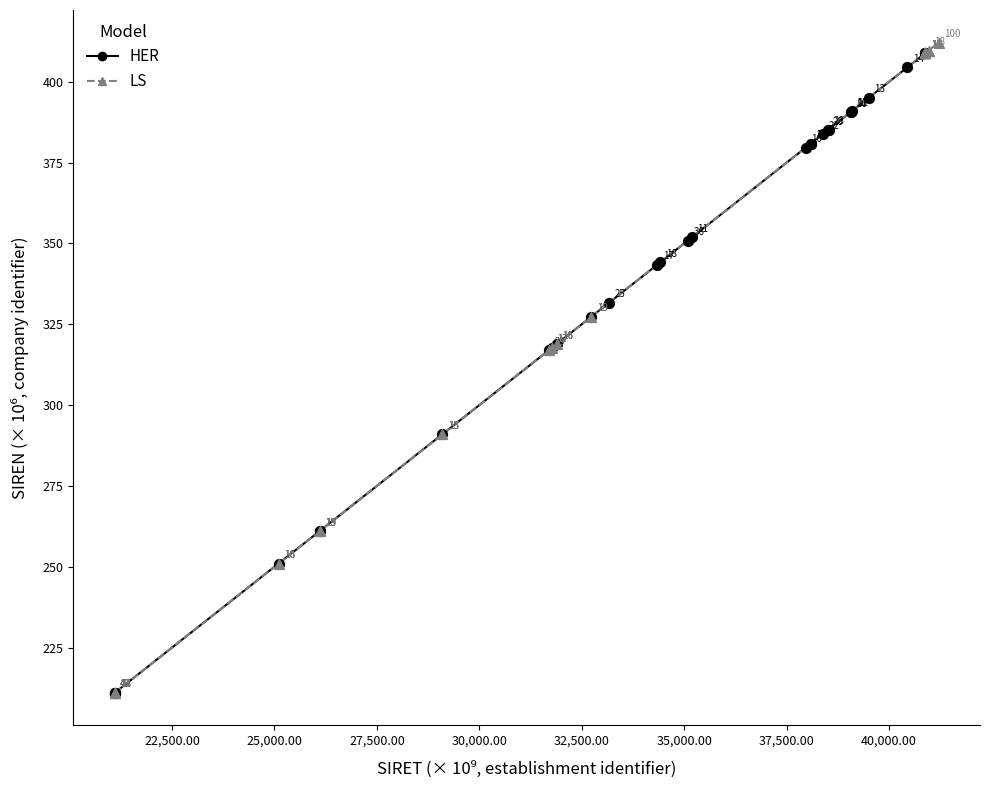

Which series contains the highest Y value?

LS